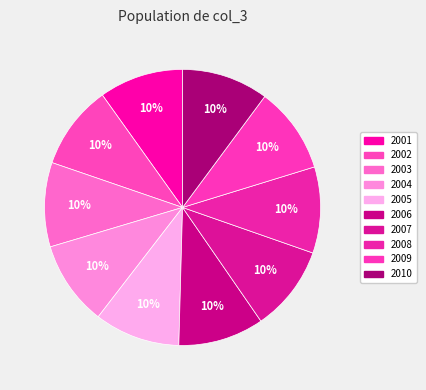

Do 2002 and 2010 together represent more than half of the pie?

No